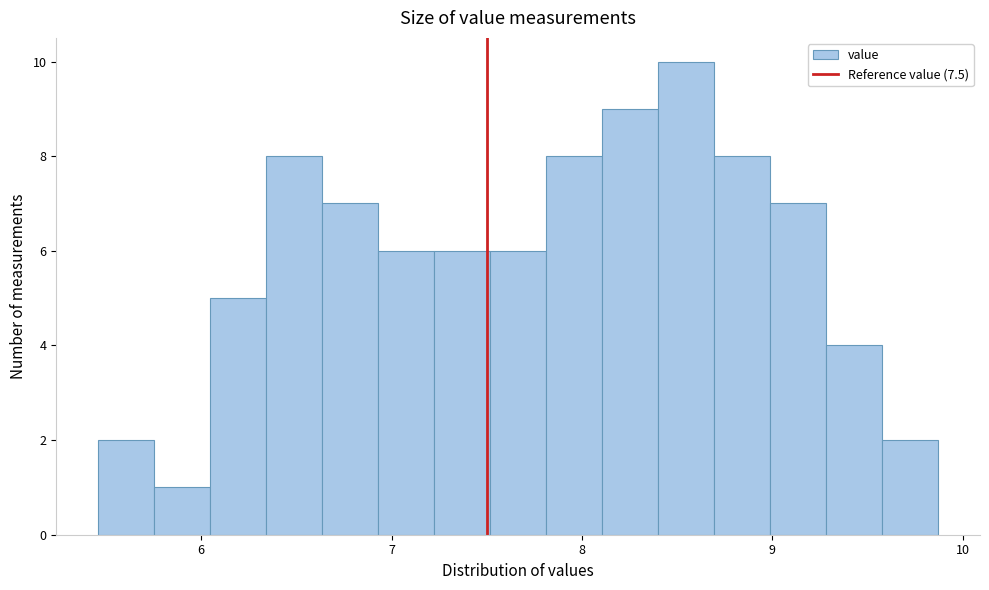

Read against the x-axis, roughly where is the centre of the tallest bar?

8.5